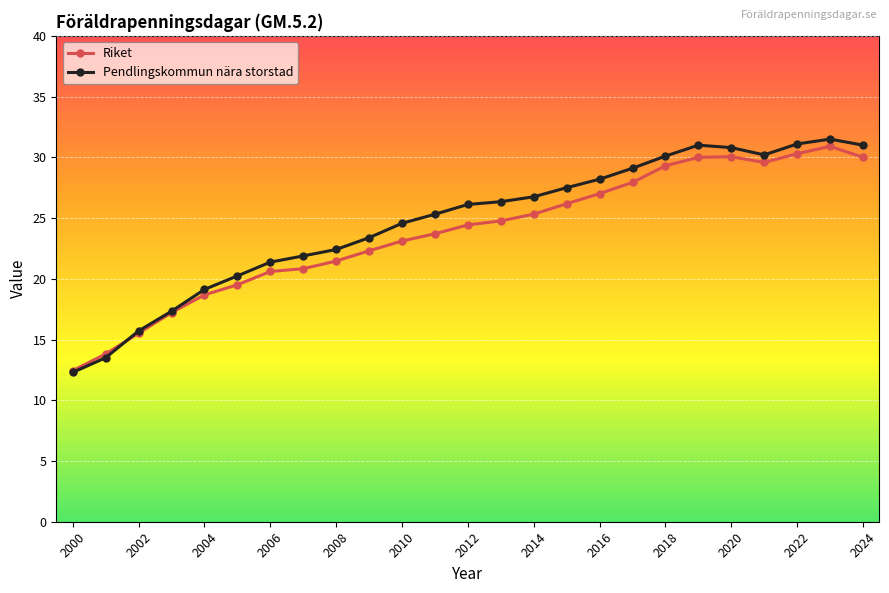

Which series has the widest spread of values?

Pendlingskommun nära storstad